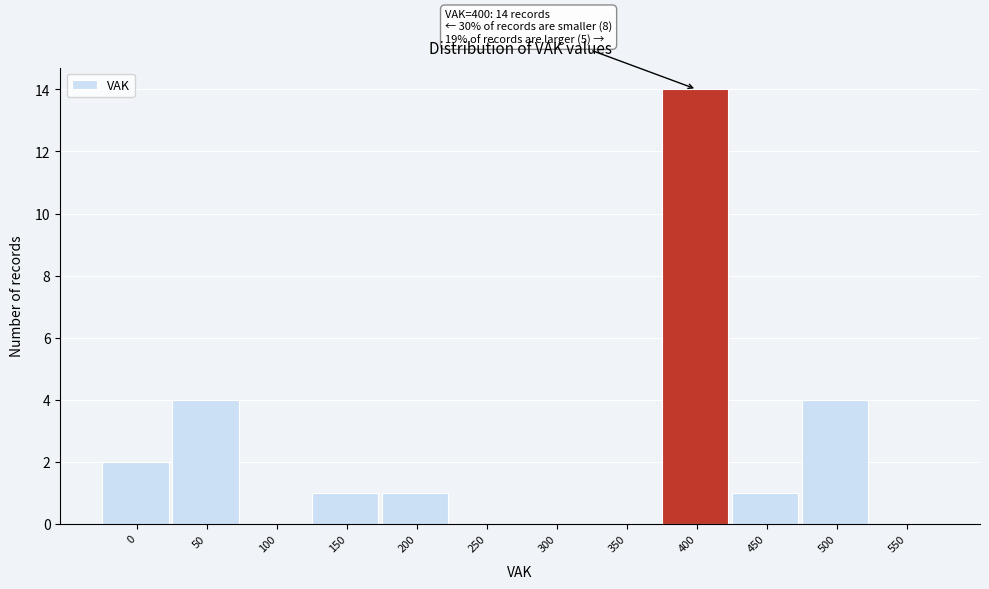

Reading right to left, transcribe all the data shown in this chart.

550=0	500=4	450=1	400=14	350=0	300=0	250=0	200=1	150=1	100=0	50=4	0=2